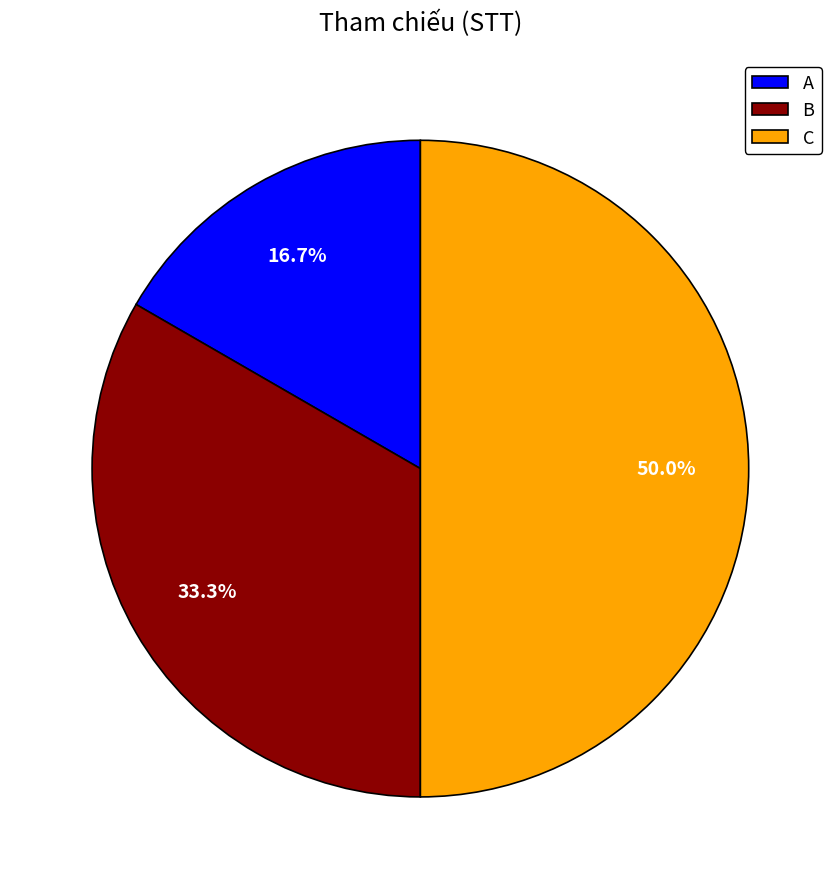

Is the sum of A and C greater than half?

Yes